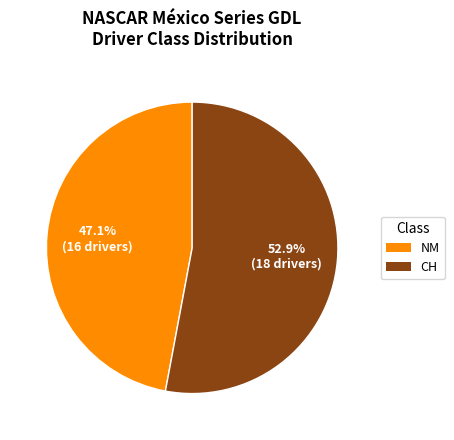

Which has a higher value, NM or CH?

CH